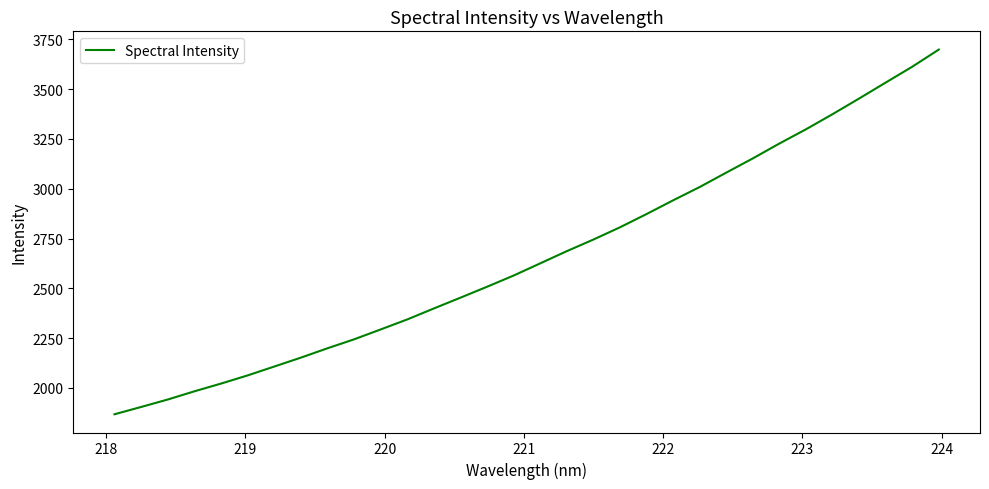

What is the maximum value shown in the chart?

3698.8